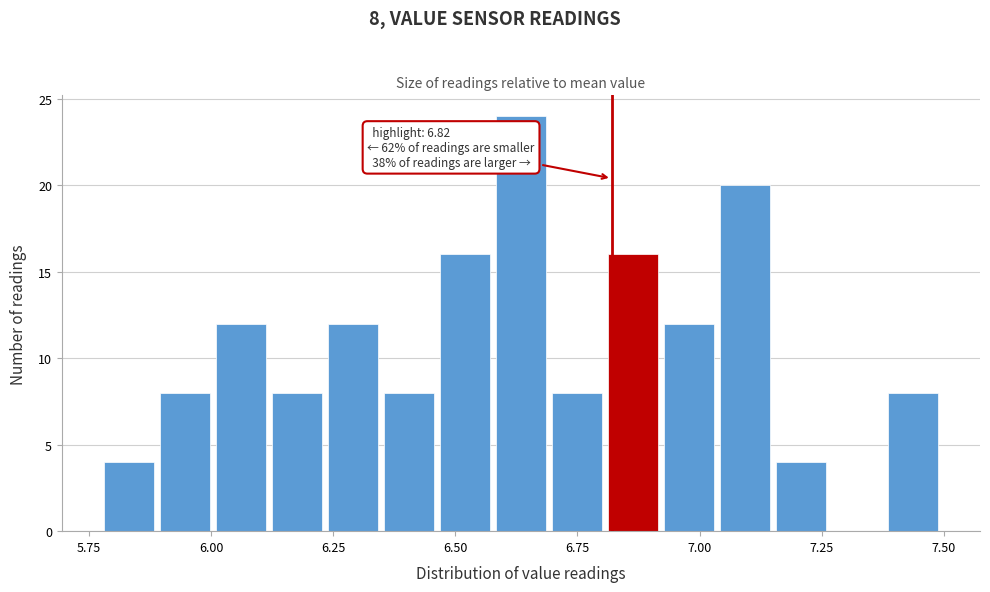

Read against the x-axis, roughly where is the centre of the tallest bar?

6.65